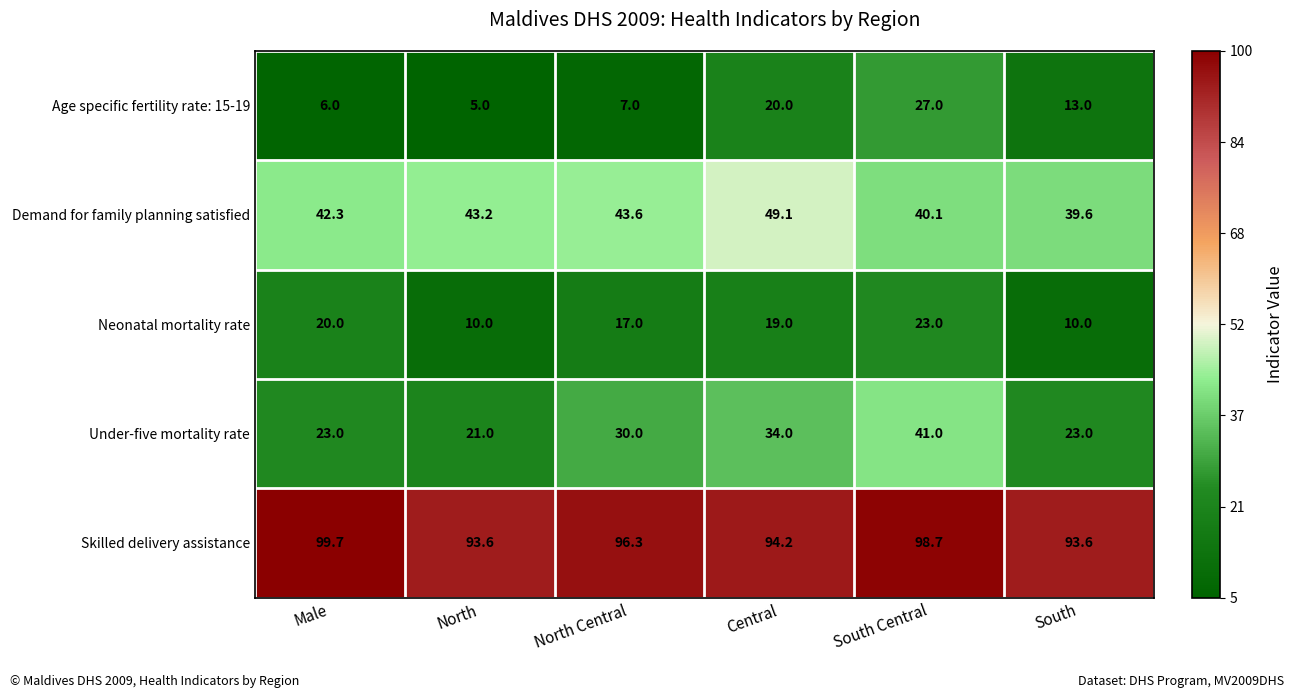

Between Male and North Central, which series saw the biggest shift?

Under-five mortality rate